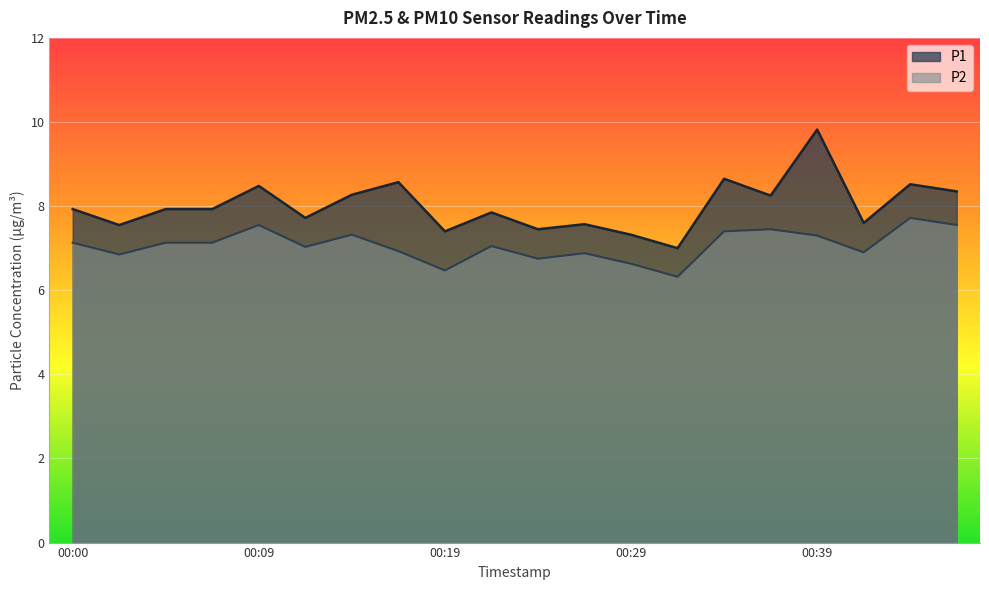

List the labels in order of P2 value, largest first.

00:44, 00:09, 00:46, 00:36, 00:34, 00:14, 00:39, 00:00, 00:05, 00:07, 00:22, 00:12, 00:17, 00:41, 00:27, 00:02, 00:24, 00:29, 00:19, 00:32